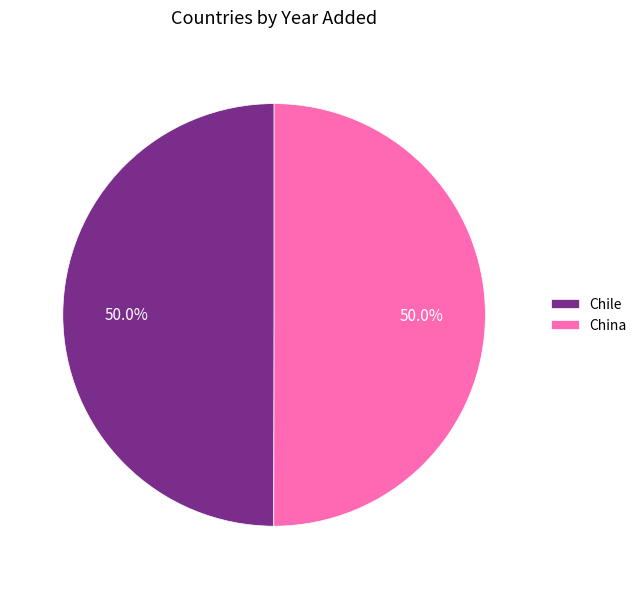

Do Chile and China together represent more than half of the pie?

Yes